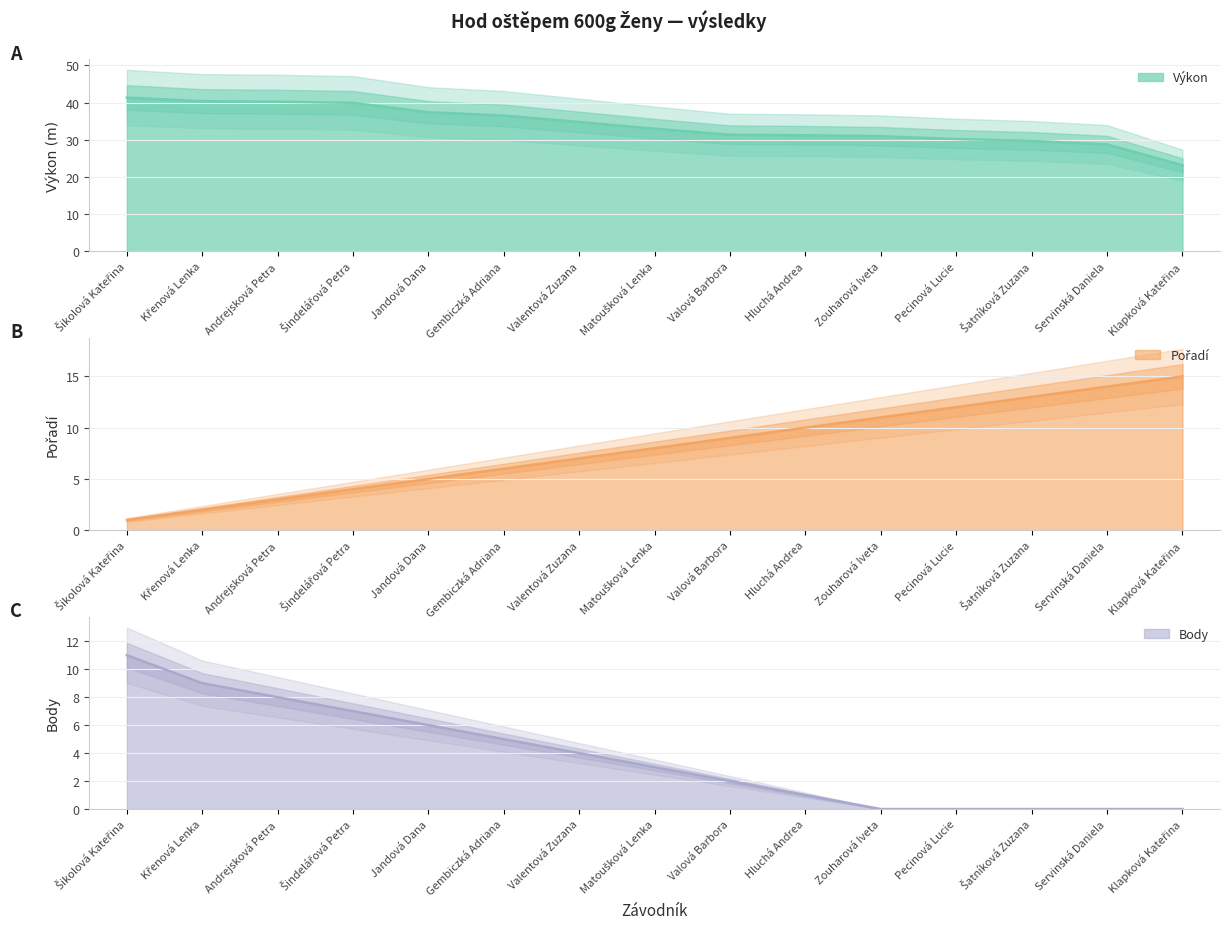

How many series are shown in this chart?

3